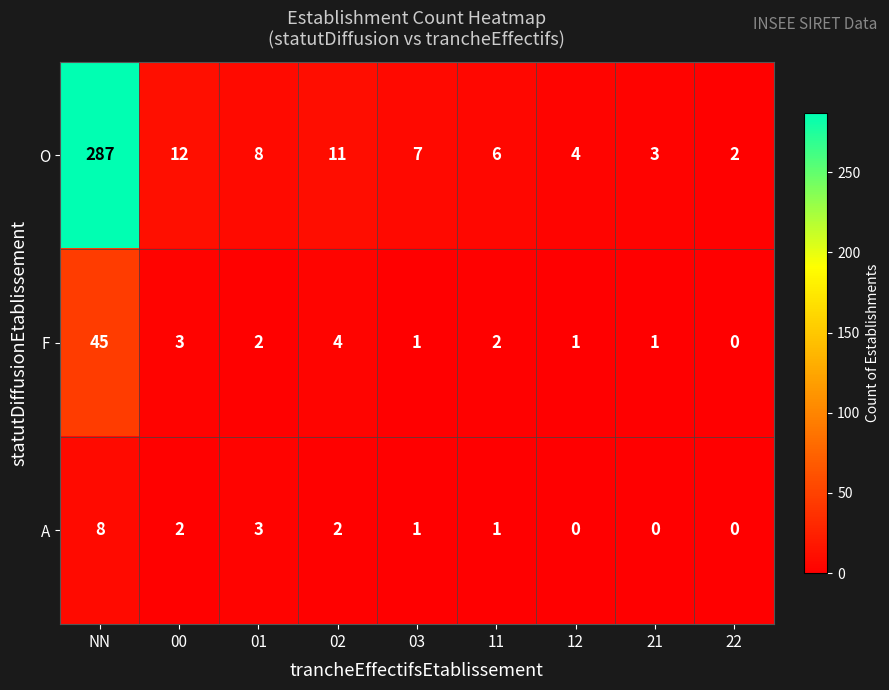

What is the difference between the second highest and second lowest values in the F series?

3